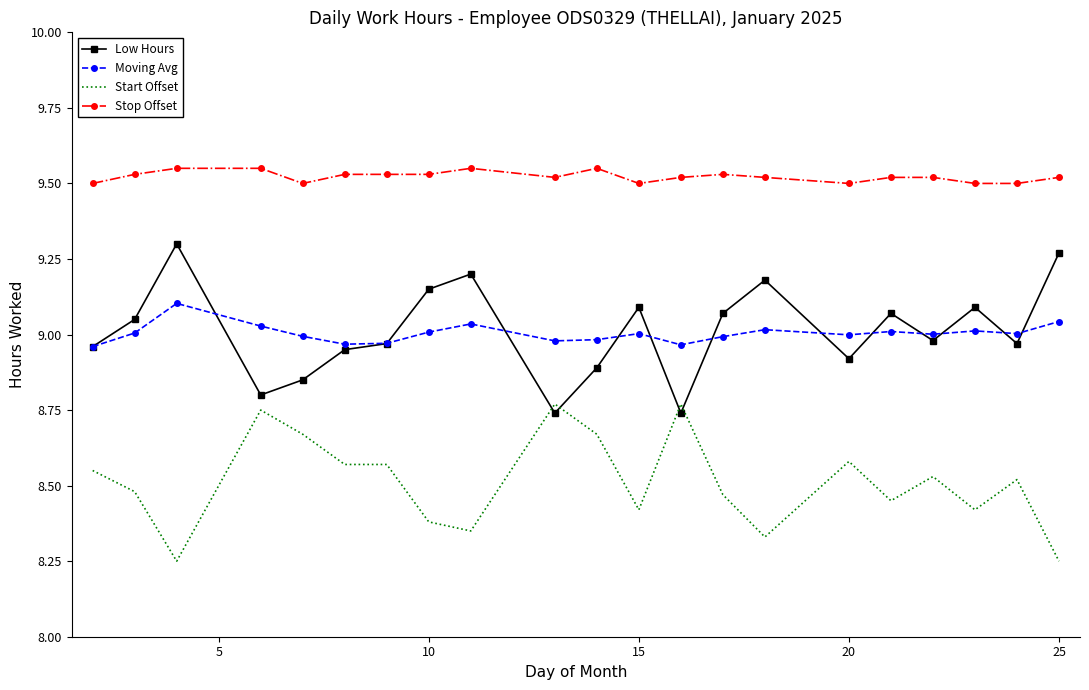

Rank the series by their maximum value, from lowest to highest.

Start Offset, Moving Avg, Low Hours, Stop Offset